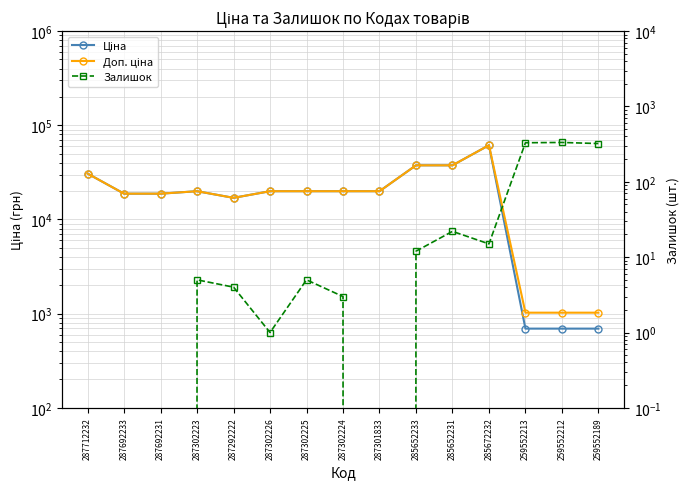

What is the approximate value of Ціна at 259552213?

693.7